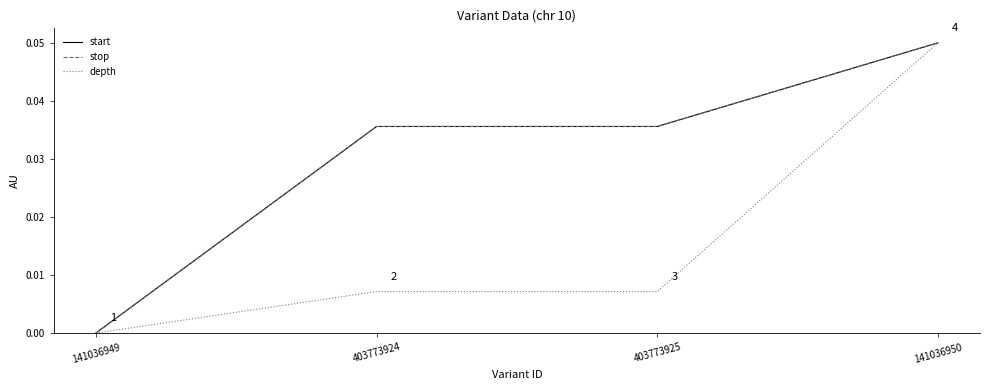

How many lines are shown in the chart?

3